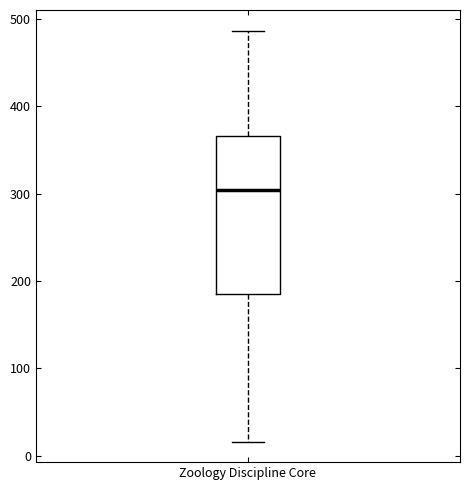

Where does the lower whisker of the box for Zoology Discipline Core end on the y-axis? The values are not printed on the chart, so give them approximately, as read against the axis.

20